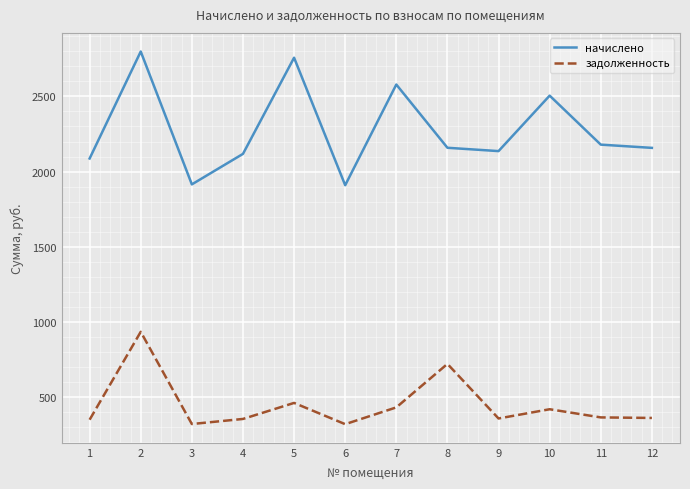

Rank the series at 8 from lowest to highest value.

задолженность, начислено